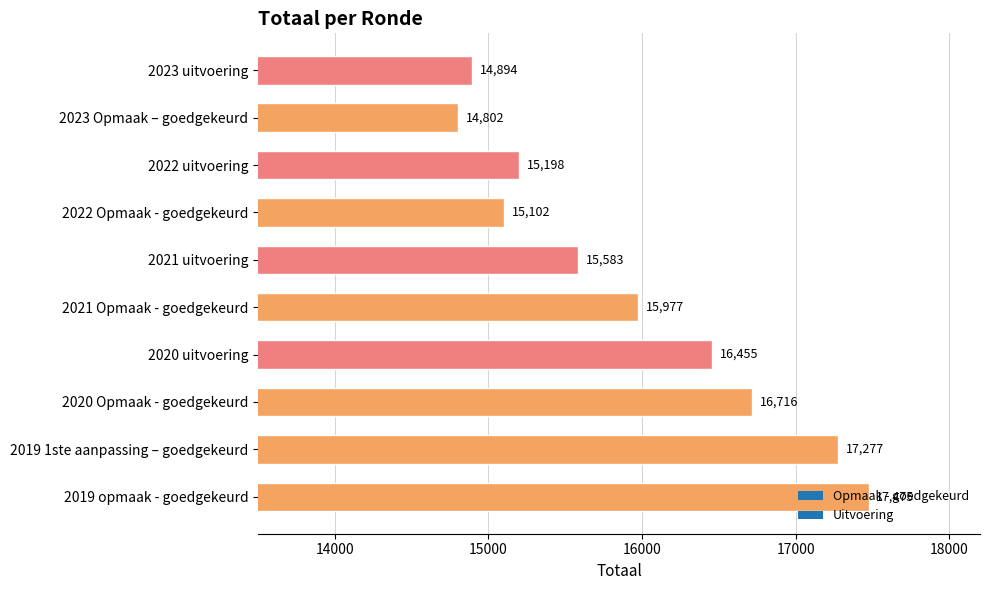

Rank the categories by value from lowest to highest.

2023 Opmaak – goedgekeurd, 2023 uitvoering, 2022 Opmaak - goedgekeurd, 2022 uitvoering, 2021 uitvoering, 2021 Opmaak - goedgekeurd, 2020 uitvoering, 2020 Opmaak - goedgekeurd, 2019 1ste aanpassing – goedgekeurd, 2019 opmaak - goedgekeurd